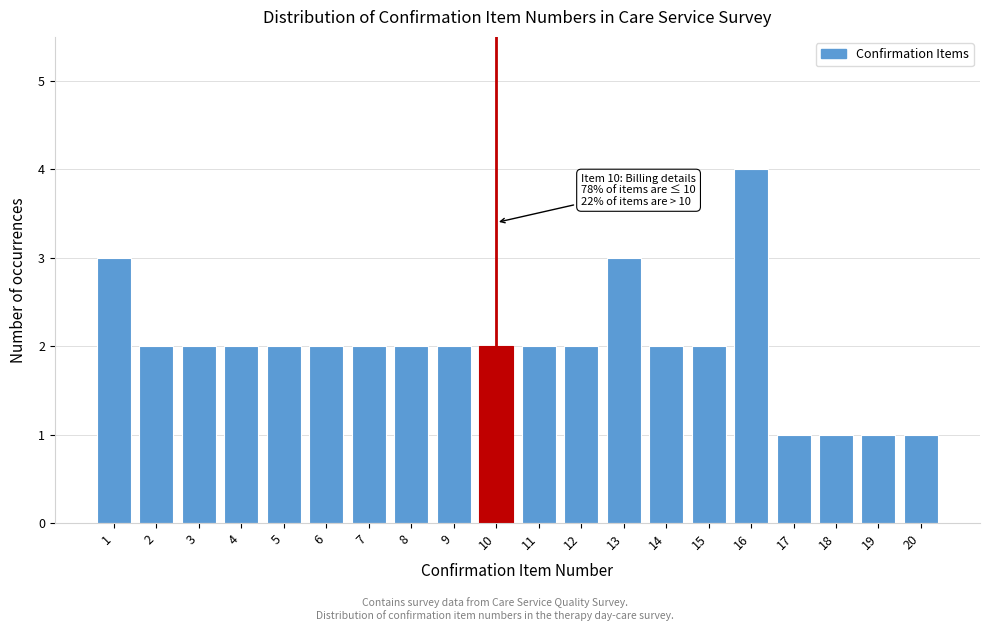

Reading left to right, extract all data points from this chart.

3	2	2	2	2	2	2	2	2	2	2	2	3	2	2	4	1	1	1	1